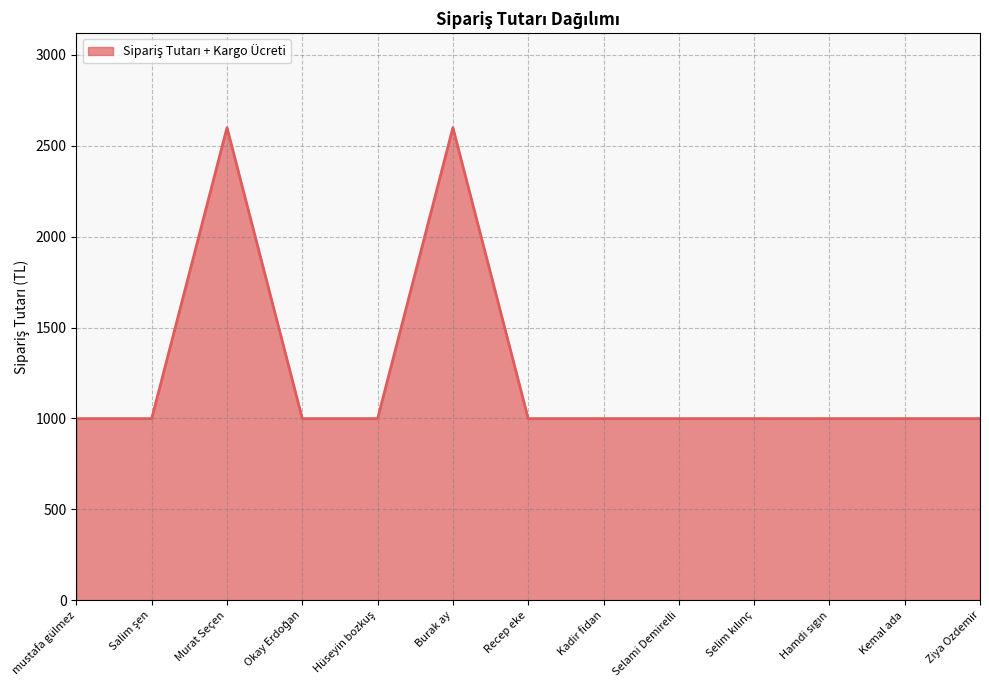

What is the sum of all values?

16187